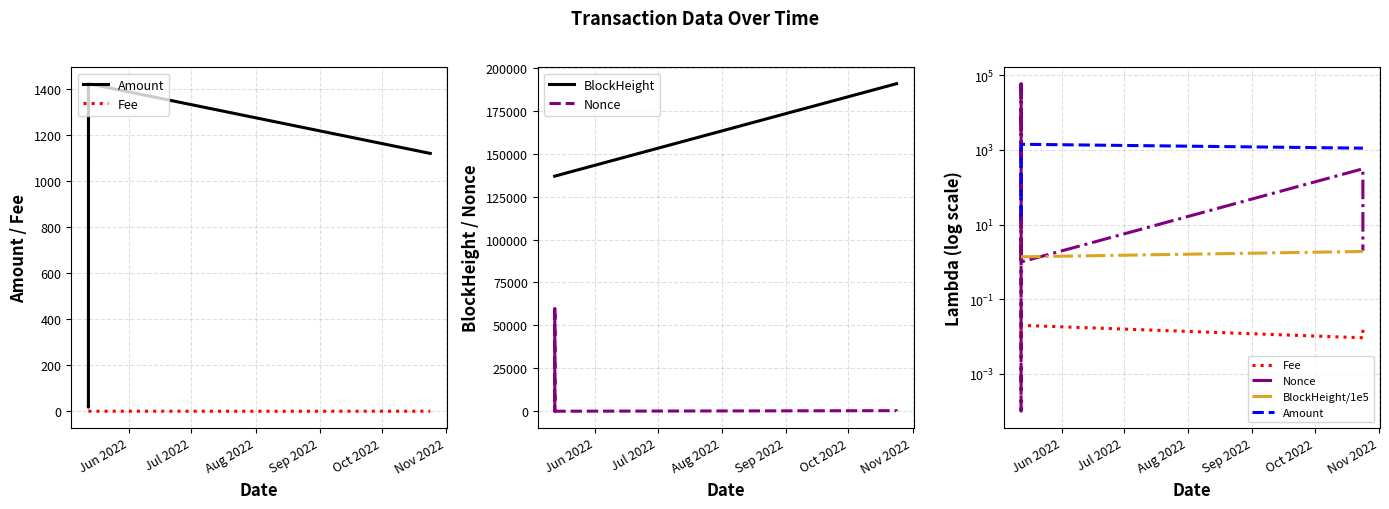

Which series has the largest total across all categories?

BlockHeight